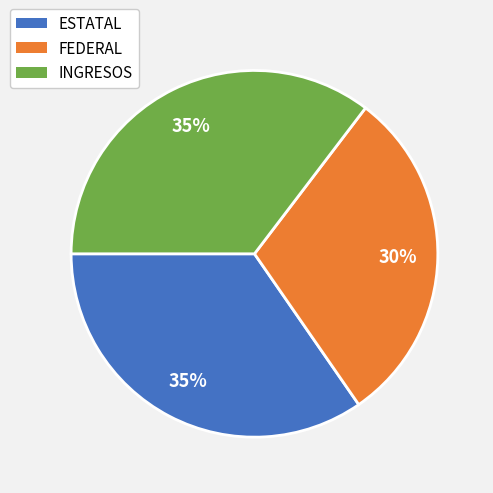

How many segments does this pie chart have?

3